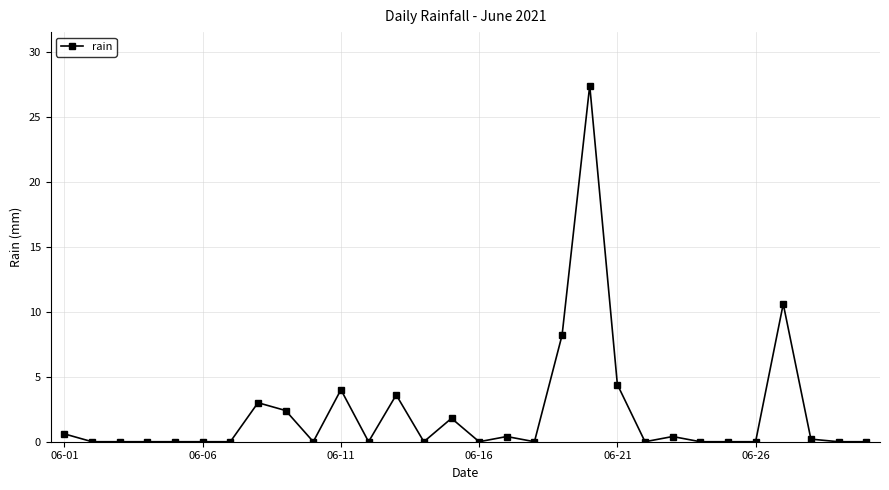

What is the difference between the second highest and second lowest values?

10.6